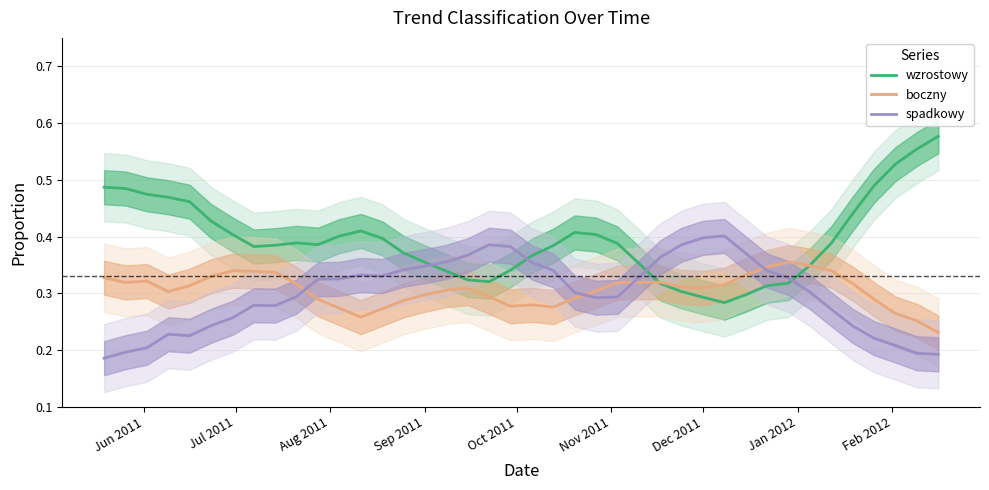

What is the value of the wzrostowy point at the 13th from the left?

0.4